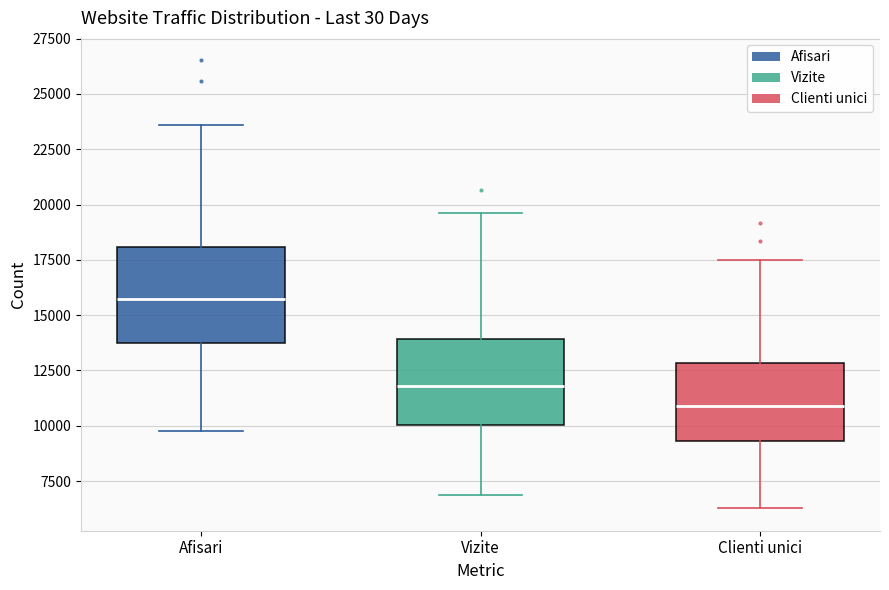

Where is the lower edge of the box for Afisari on the y-axis? The values are not printed on the chart, so give them approximately, as read against the axis.

13500